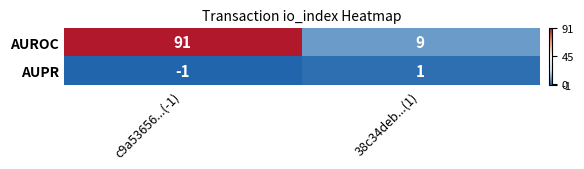

The AUPR series shows -1 at c9a53656...(-1). True or false?

True